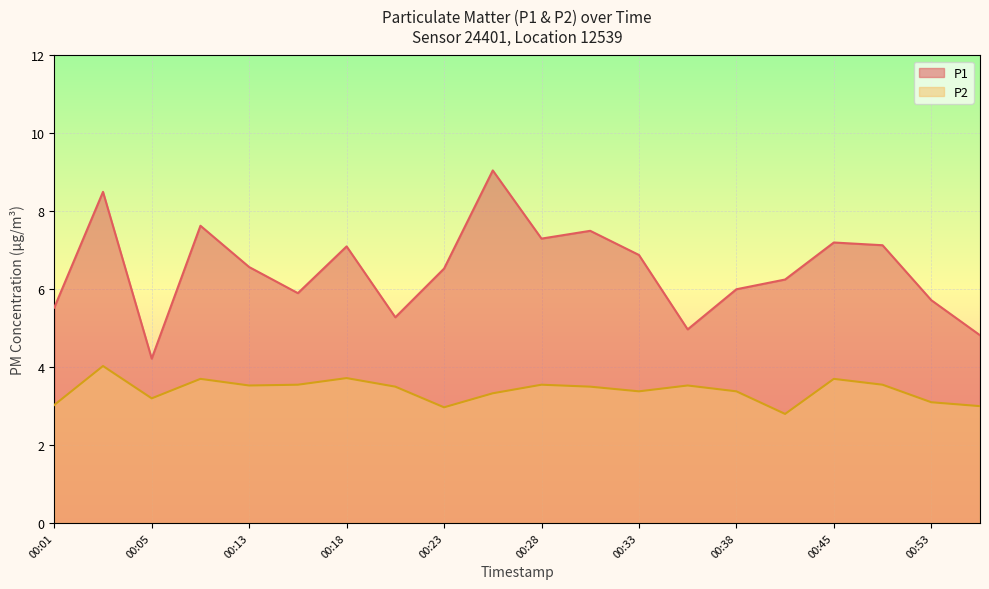

Reading right to left, what are all the values shown in this chart?

P1: 4.8	5.7	7.1	7.2	6.2	6.0	5.0	6.9	7.5	7.3	9.1	6.5	5.3	7.1	5.9	6.6	7.6	4.2	8.5	5.5
P2: 3.0	3.1	3.5	3.7	2.8	3.4	3.5	3.4	3.5	3.5	3.3	3.0	3.5	3.7	3.5	3.5	3.7	3.2	4.0	3.0